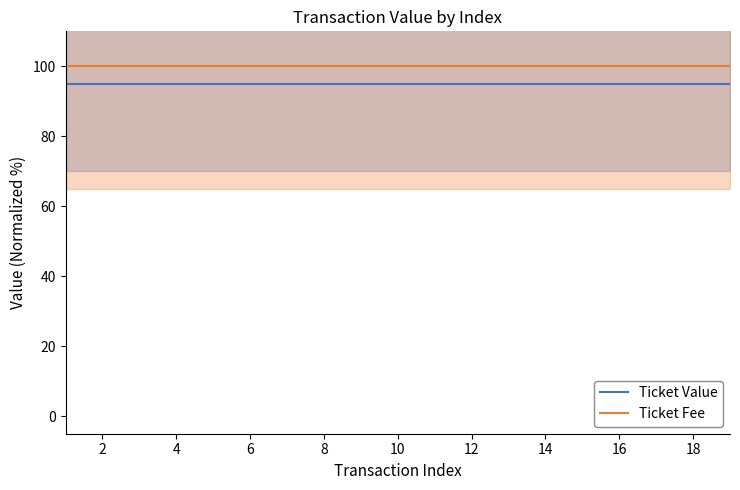

True or false: Ticket Fee has more than 2 interior local peaks.

False